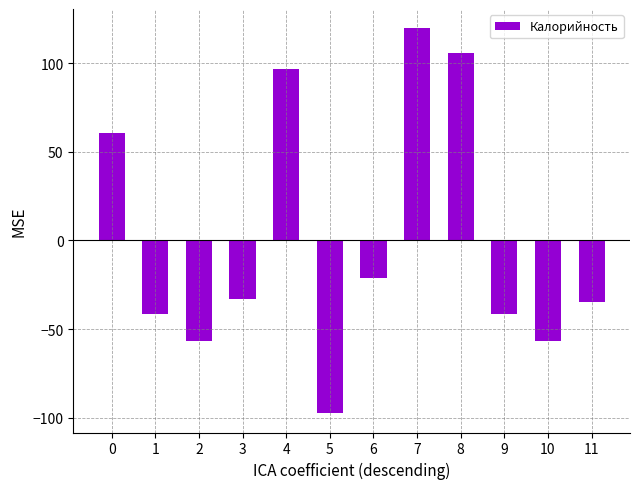

How many bars are there in total?

12